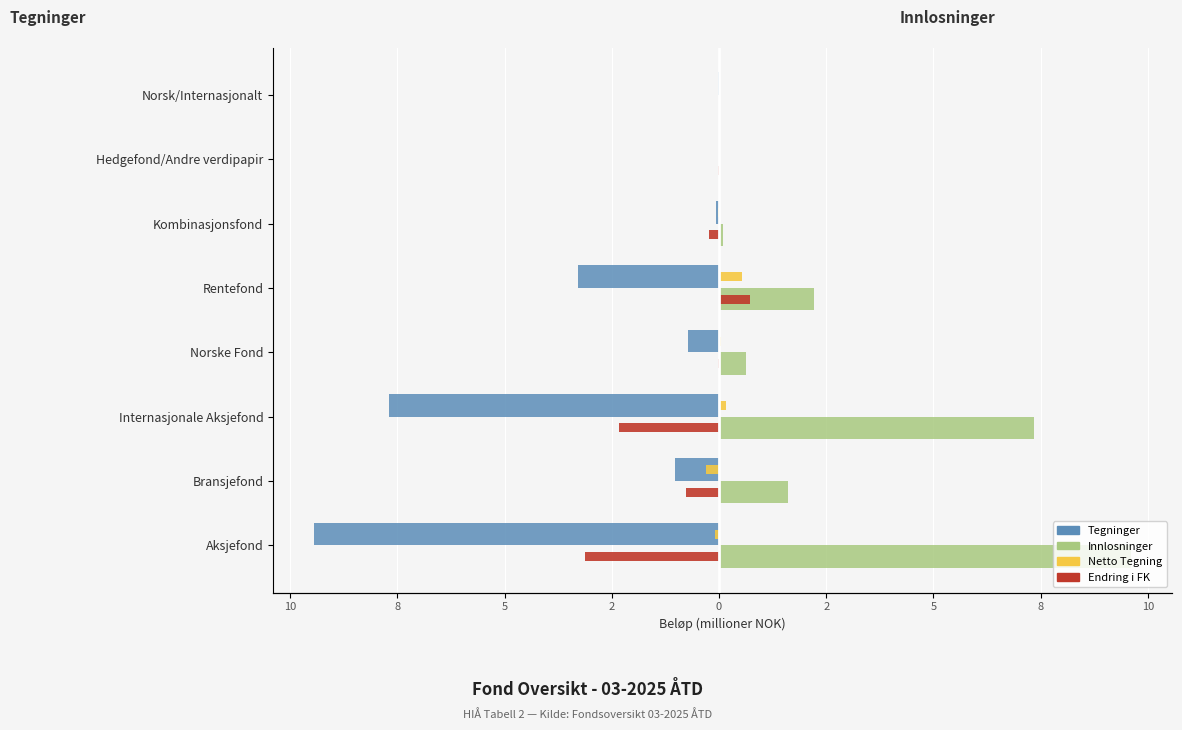

Is the value of Netto Tegning at Internasjonale Aksjefond greater than the value of Tegninger at Rentefond?

Yes